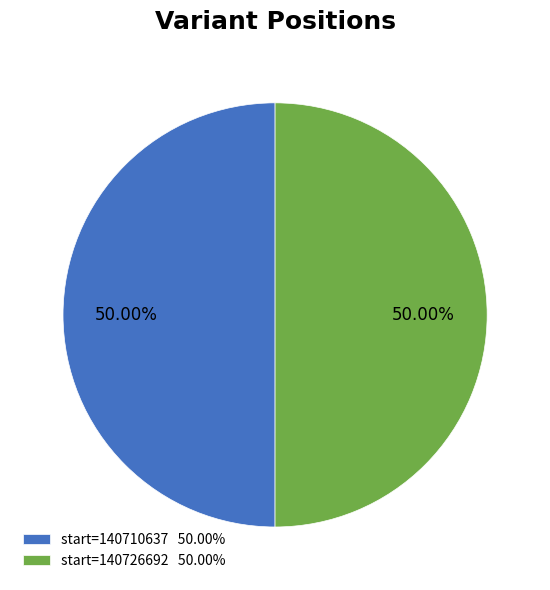

Combined, do start=140710637 50.00% and start=140726692 50.00% account for over 50%?

Yes